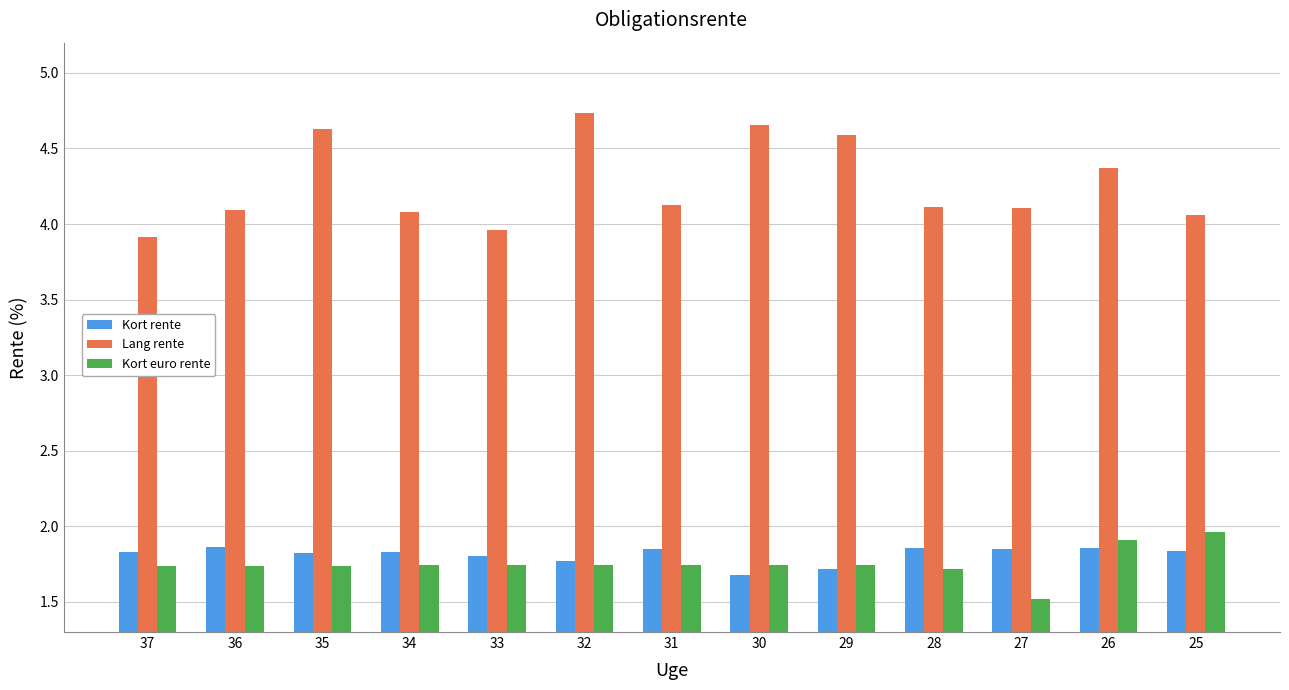

Where does the Lang rente series first go above 4?

36